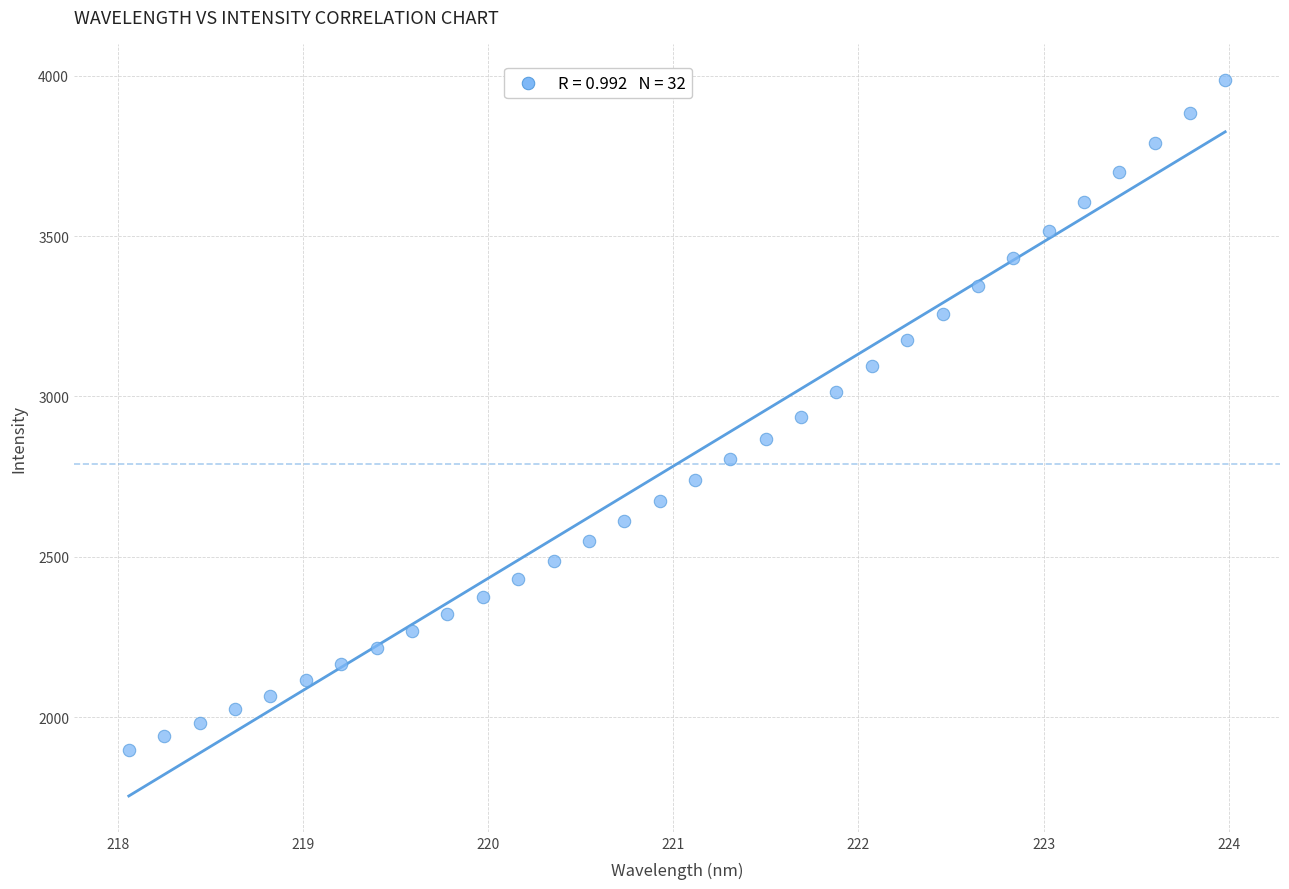

What is the range of Y values (max minus min)?

2088.2